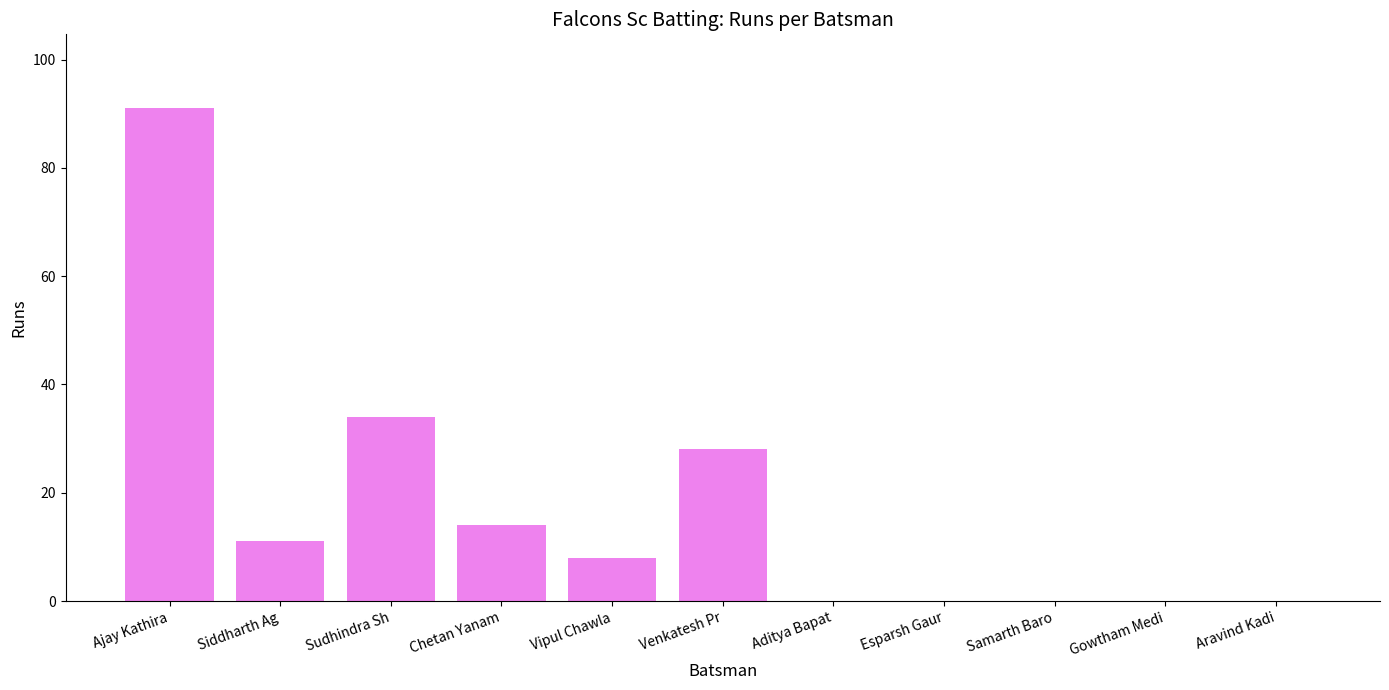

At which label is the value closest to 45?

Sudhindra Sh